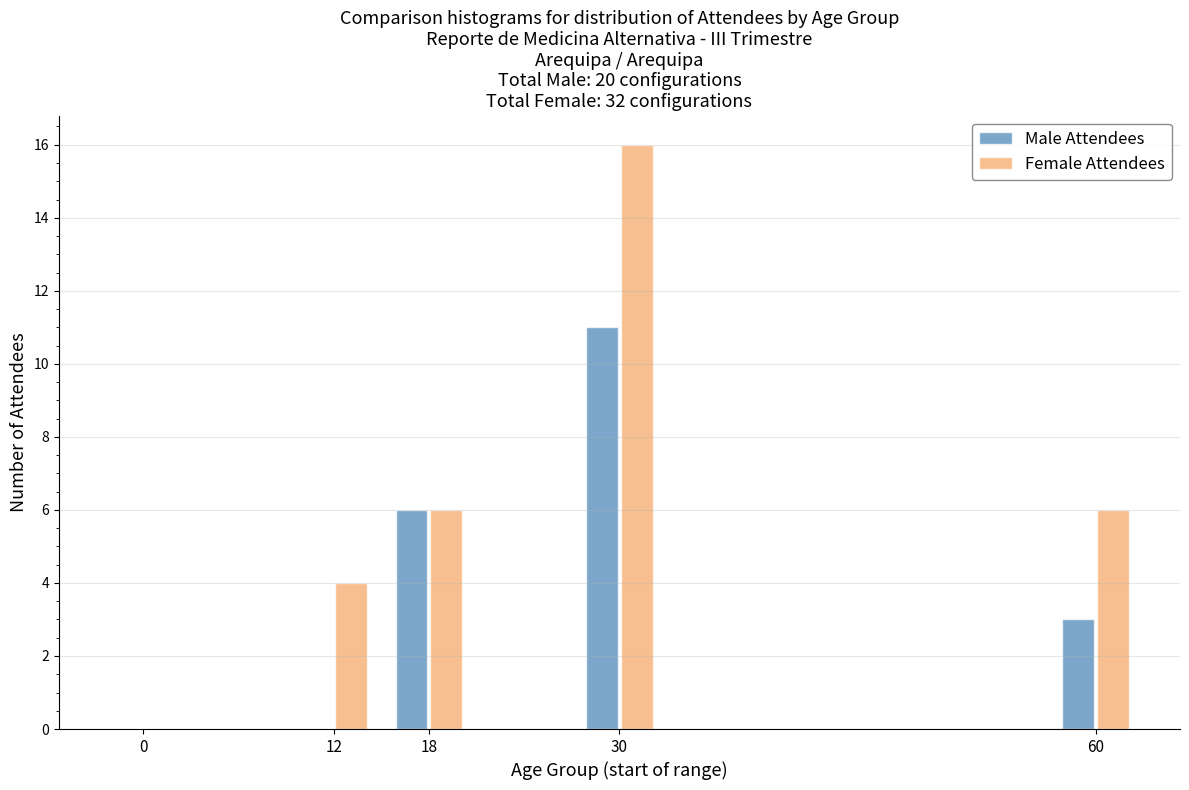

Reading right to left, what are all the values shown in this chart?

Male Attendees: 60=3	30=11	18=6	12=0	0=0
Female Attendees: 60=6	30=16	18=6	12=4	0=0